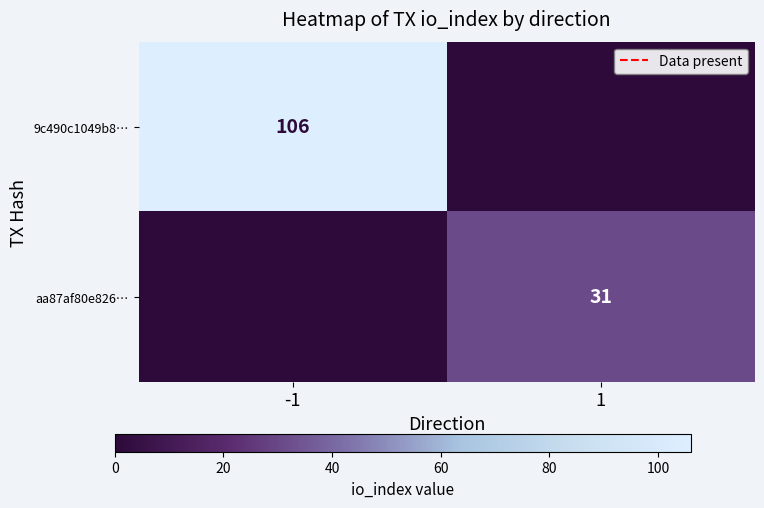

True or false: aa87af80e826… has a value of 31 at 1.

True